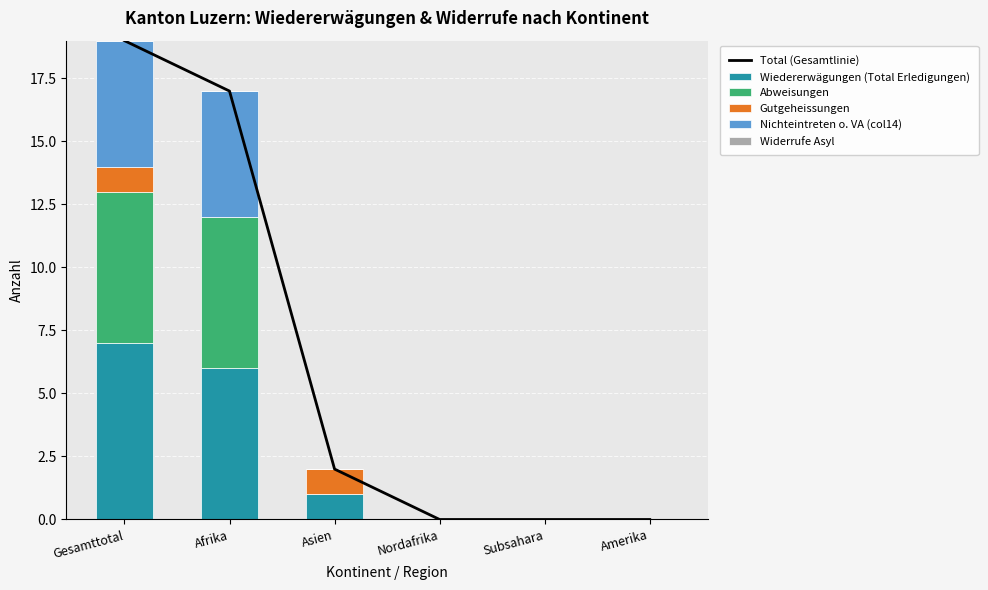

What is the sum of the Gutgeheissungen values at Amerika and Asien?

1